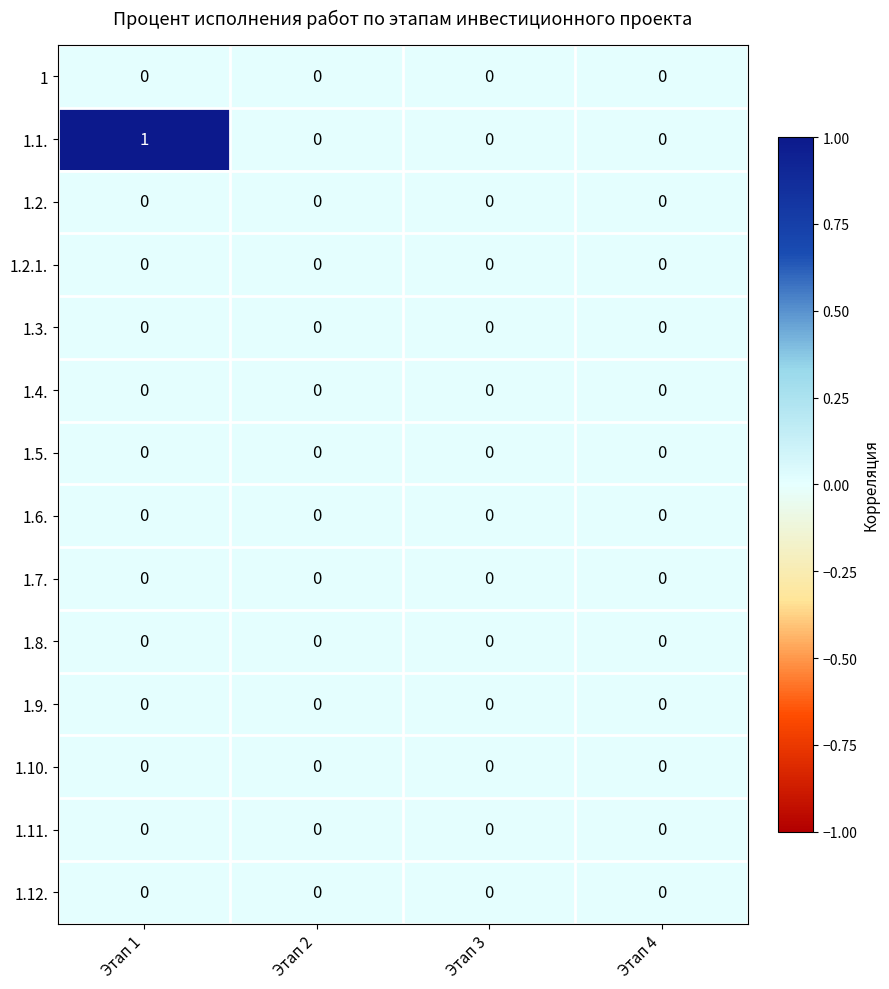

At which category is the sum across all series the highest?

Этап 1